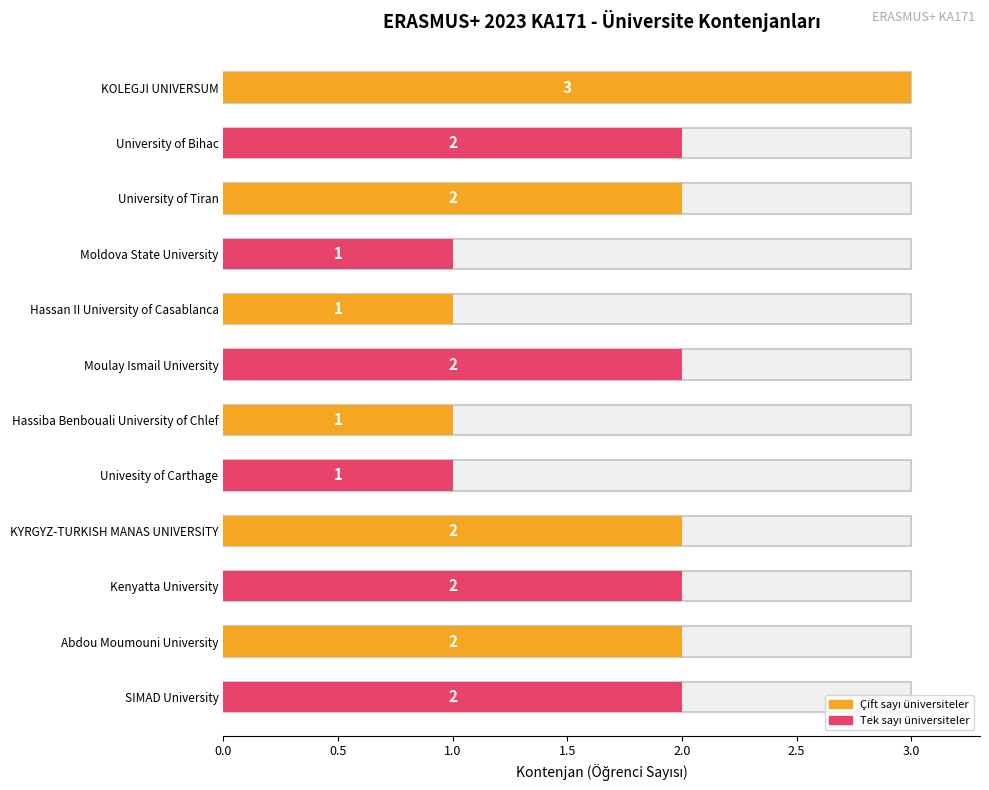

How many values are between 1 and 2?

11